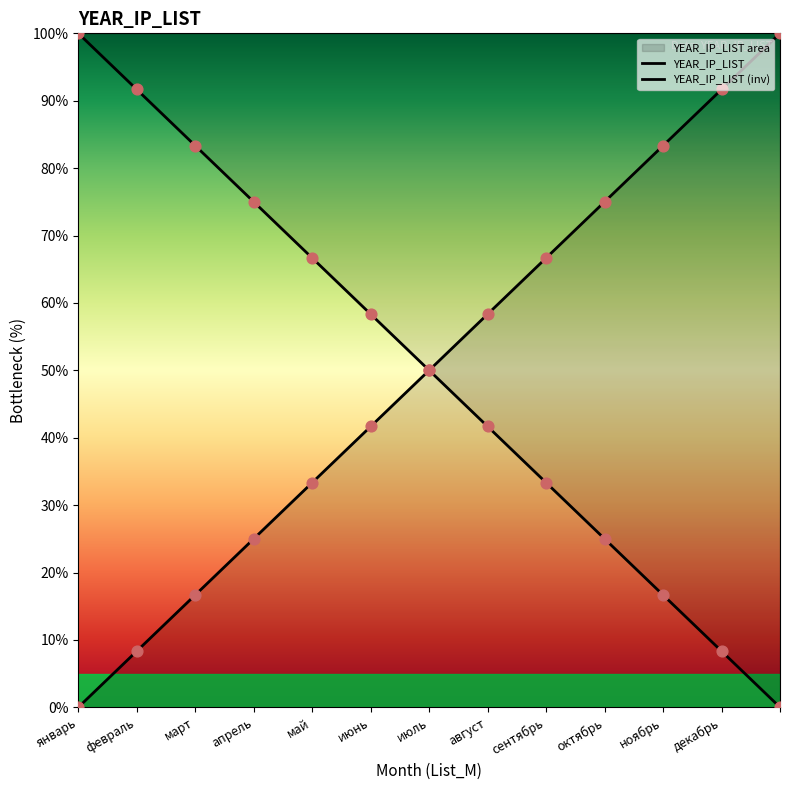

Which has a higher value, июль or апрель?

июль